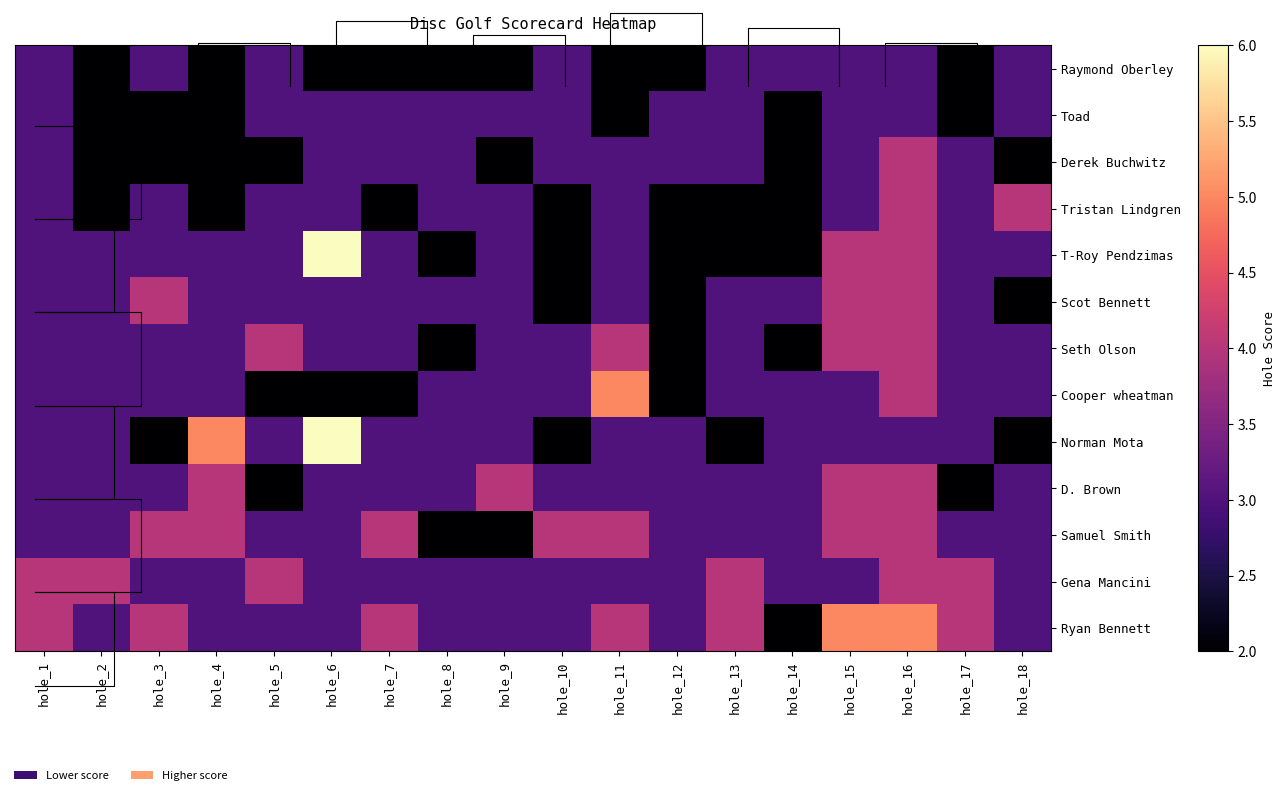

Is the value of Ryan Bennett at hole_14 greater than the value of Seth Olson at hole_12?

No